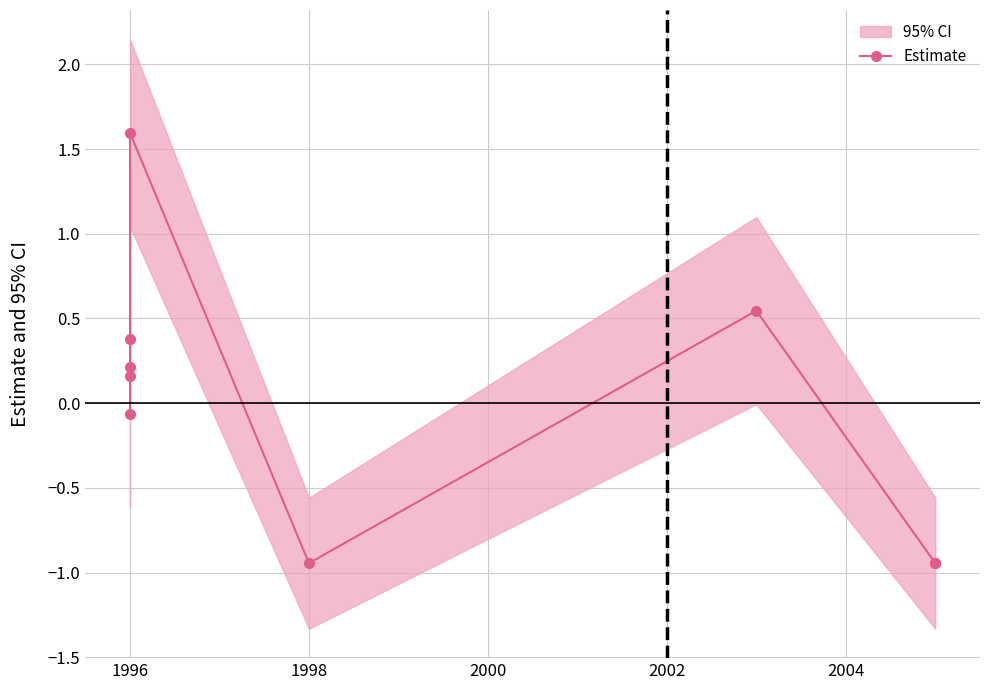

At which label does the data first exceed 0?

1996